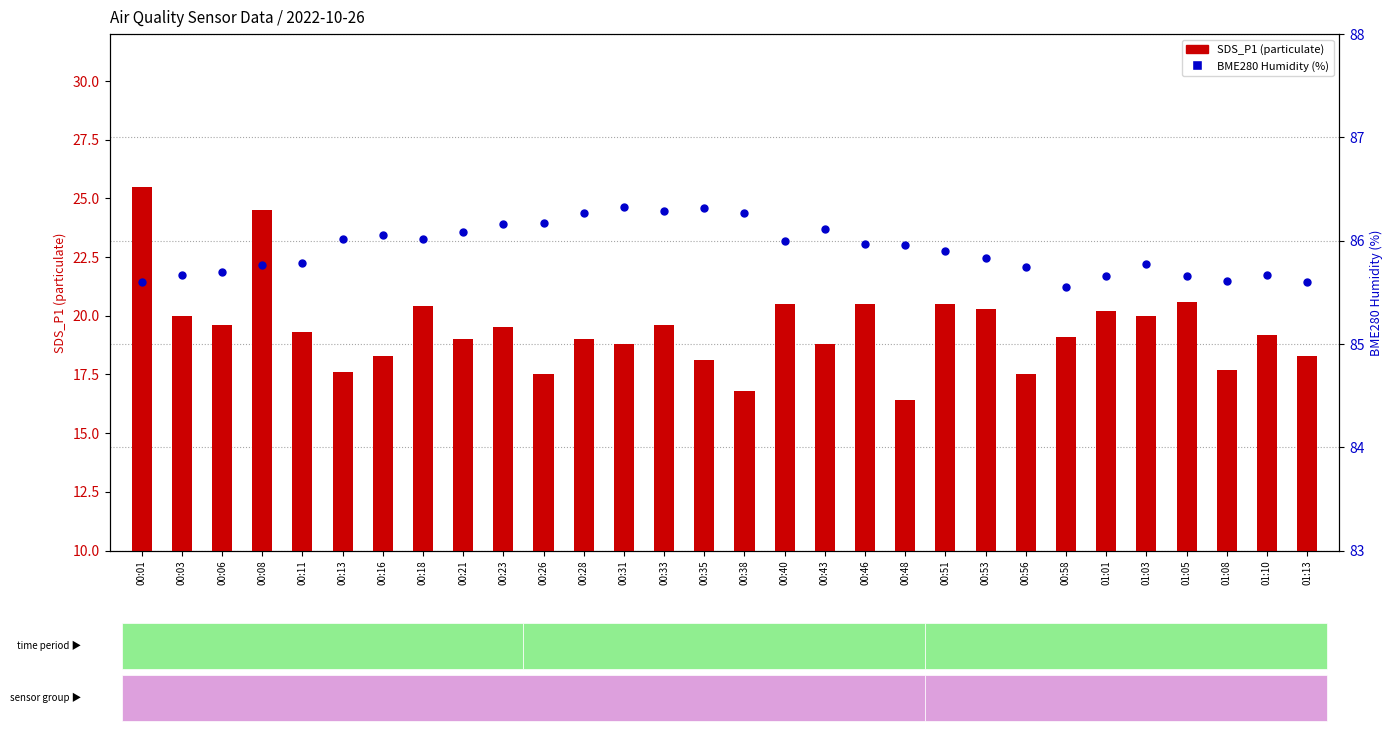

Which series contains the highest Y value?

BME280 Humidity (%)